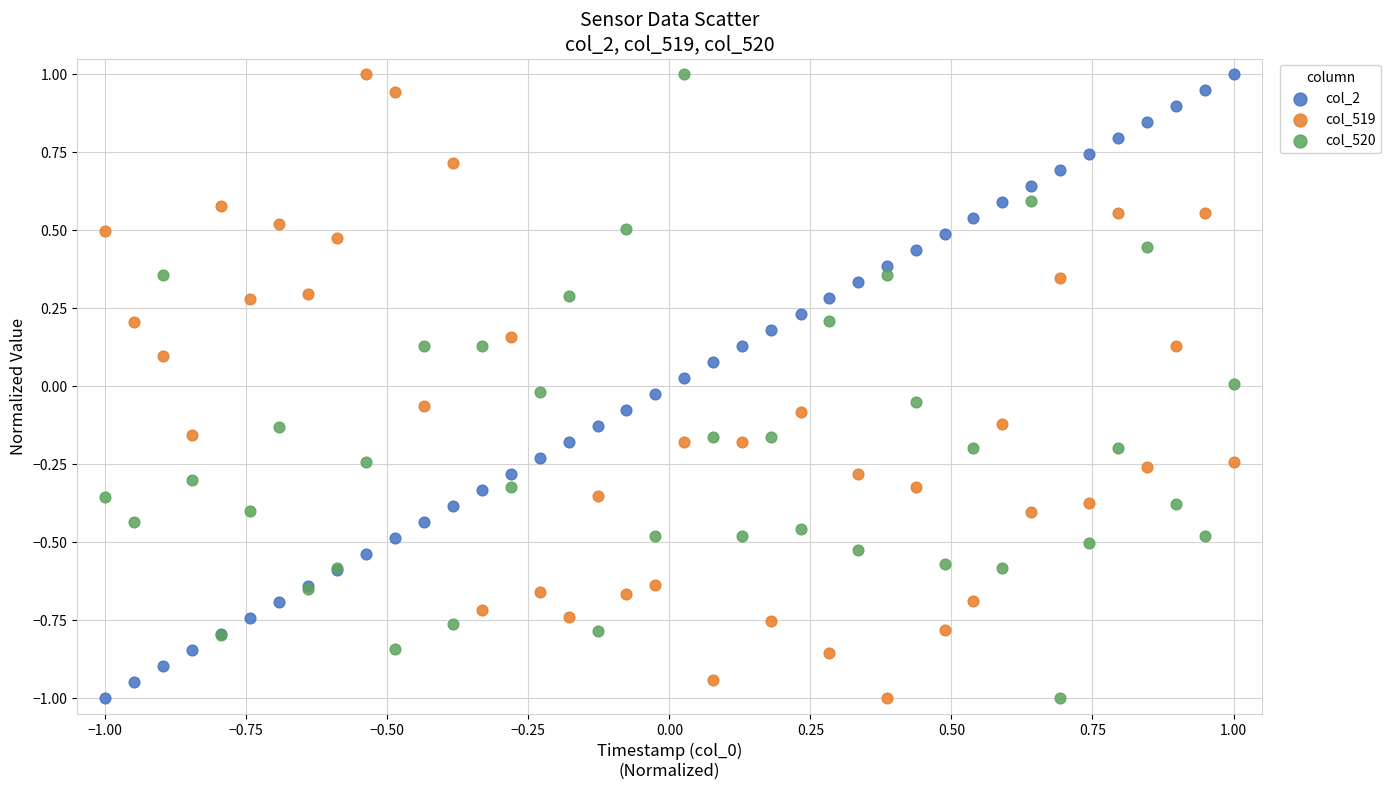

What is the X range (max minus min) for the scatter plot?

2.0